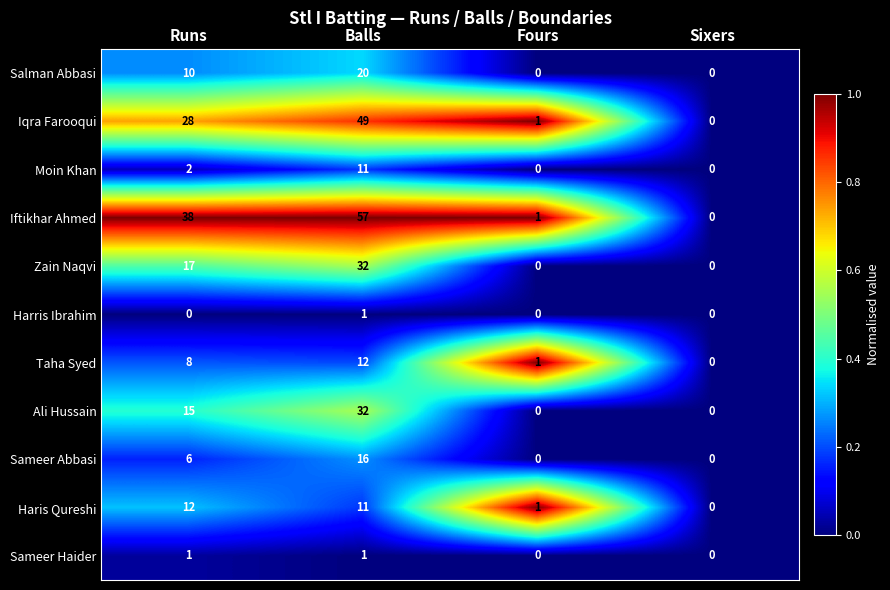

Is it true that Haris Qureshi equals 20 at Runs?

False